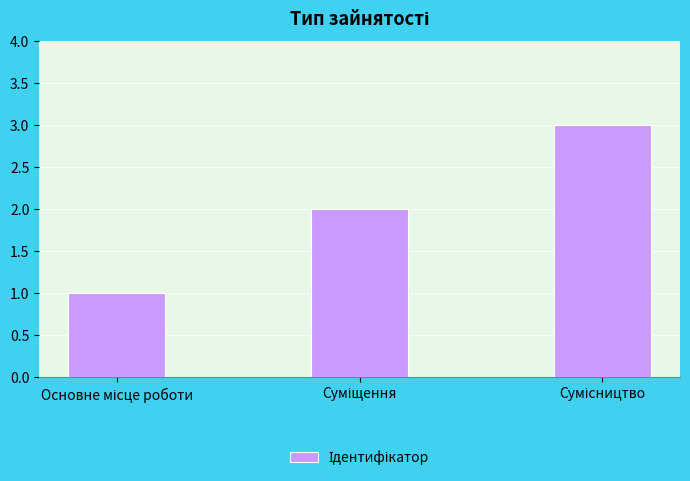

What is the maximum value shown in the chart?

3